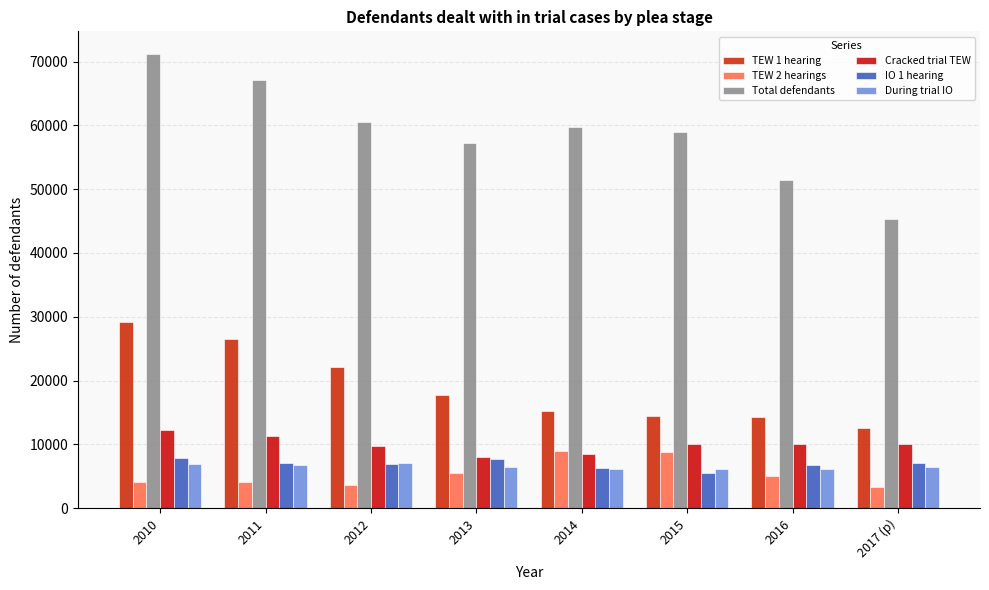

What is the highest value of the Cracked trial TEW series?

12279